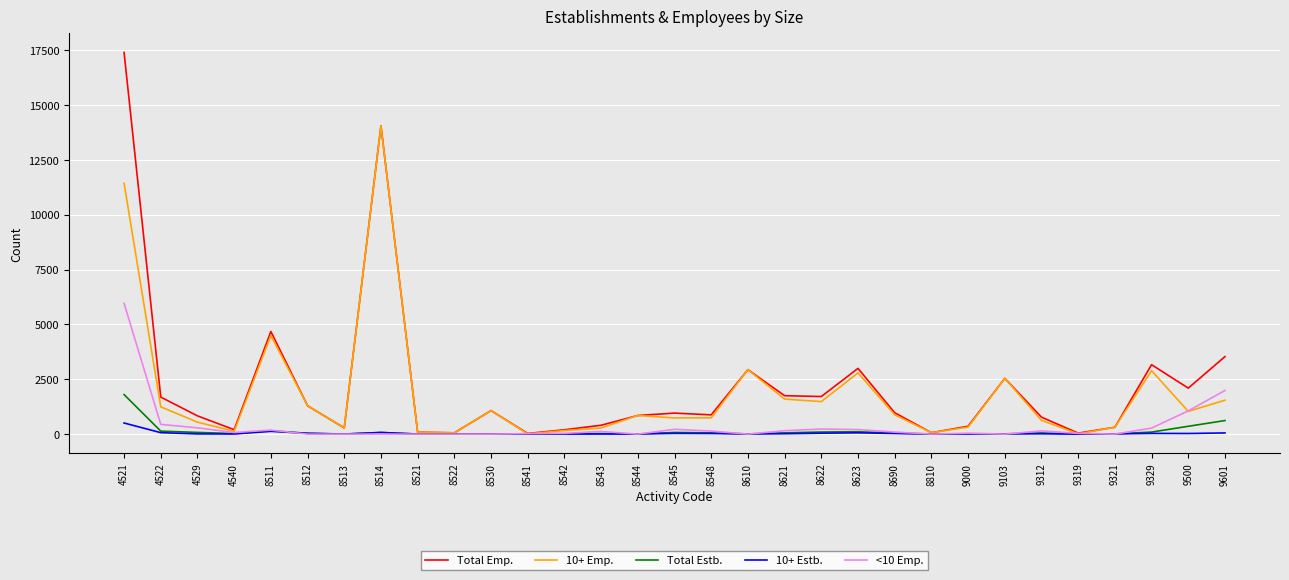

How many lines are shown in the chart?

5